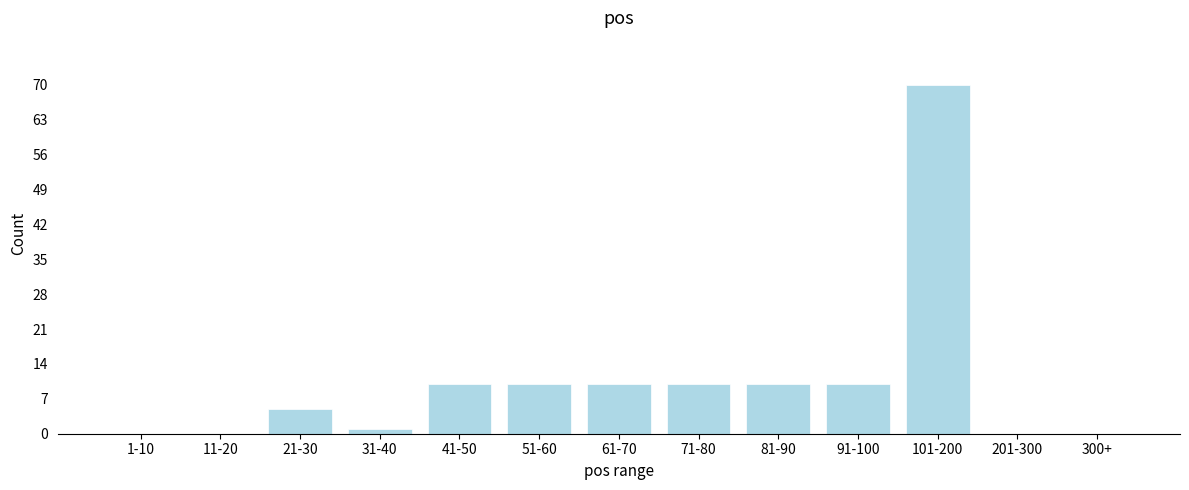

Reading left to right, what are all the values shown in this chart?

1-10=0	11-20=0	21-30=5	31-40=1	41-50=10	51-60=10	61-70=10	71-80=10	81-90=10	91-100=10	101-200=70	201-300=0	300+=0